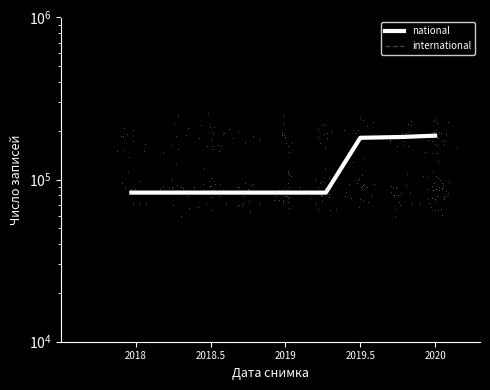

Is it true that national equals 115479 at 2019.5?

False